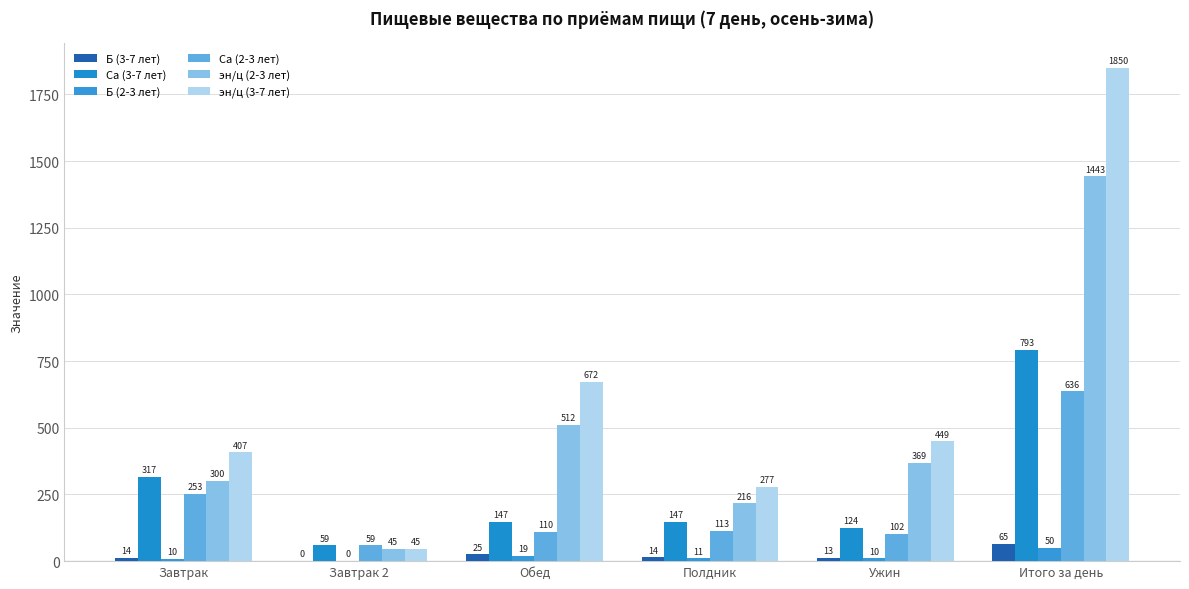

How many groups of bars are there?

6